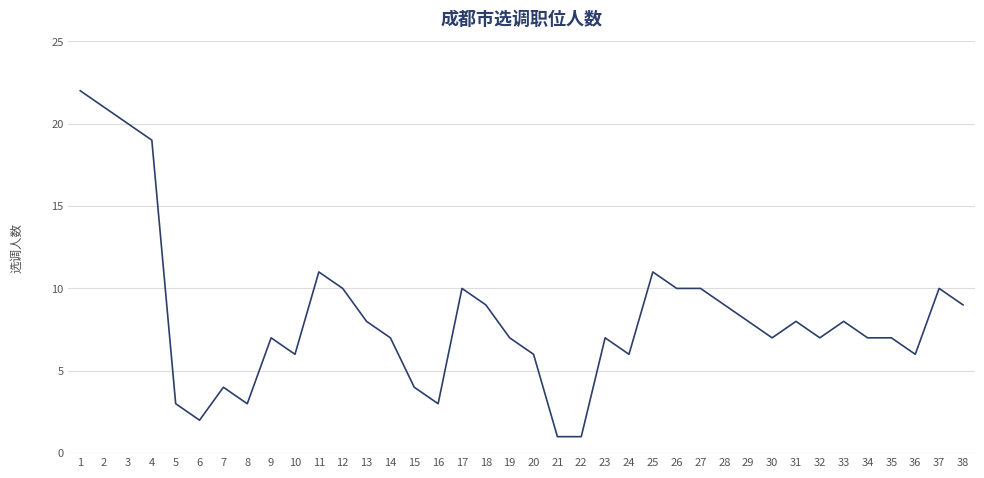

What is the approximate value at 22?

1